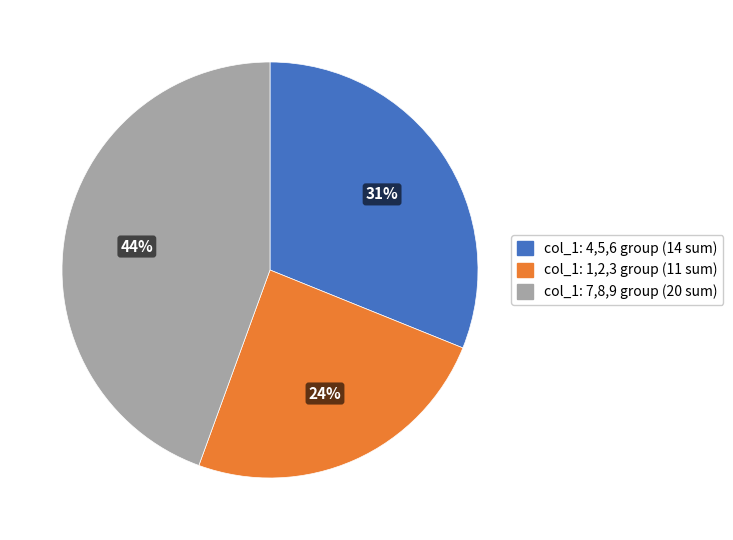

Is there any slice that represents more than half of the pie?

No